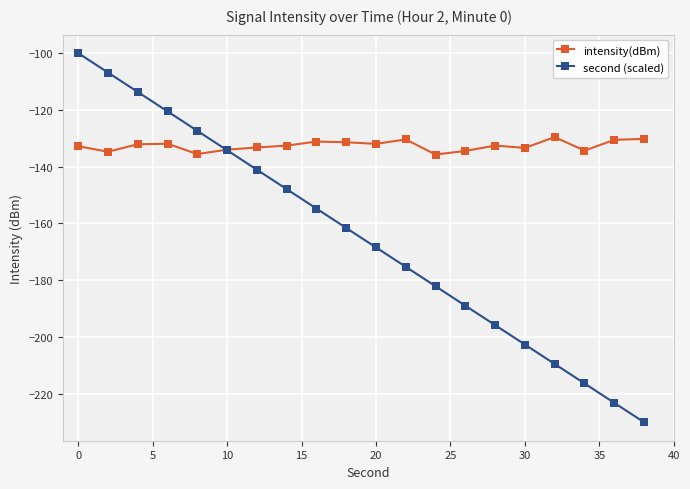

Which series has the largest range (max minus min)?

second (scaled)